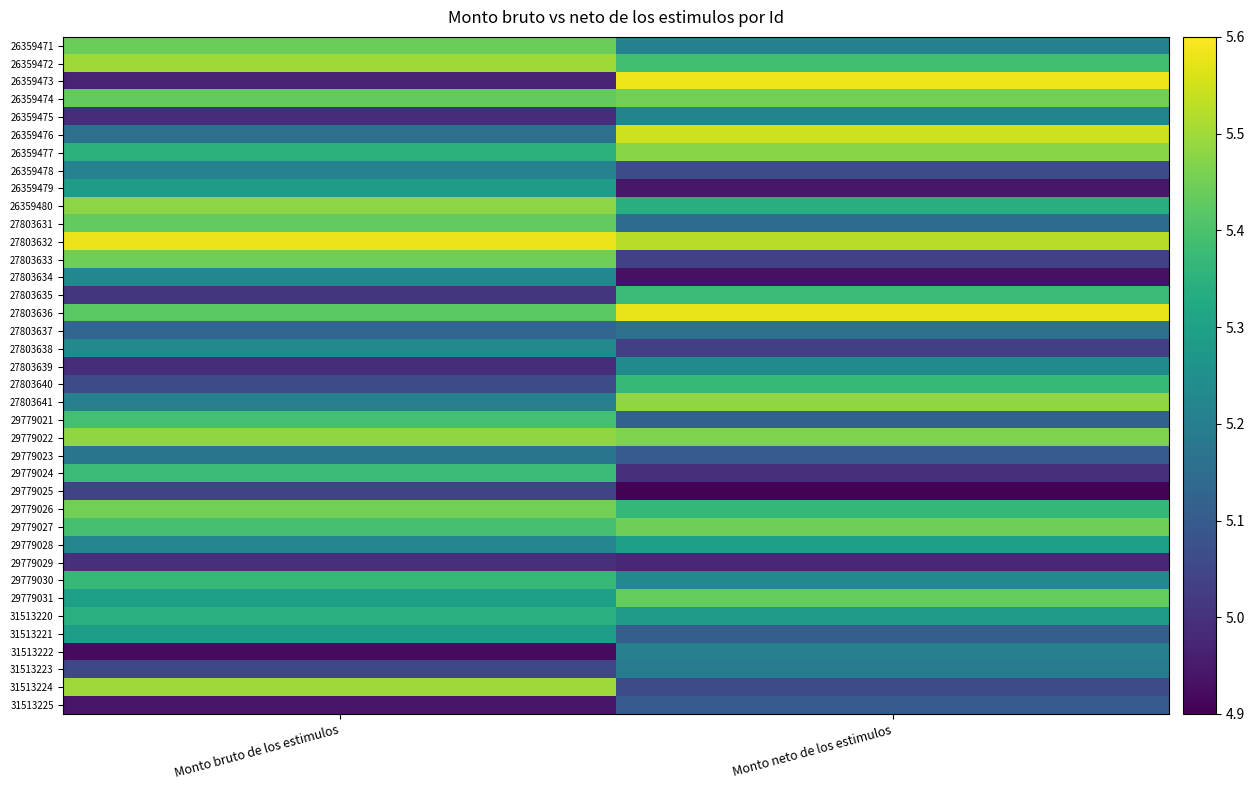

What is the spread (max minus min) of values at Monto neto de los estimulos?

0.7